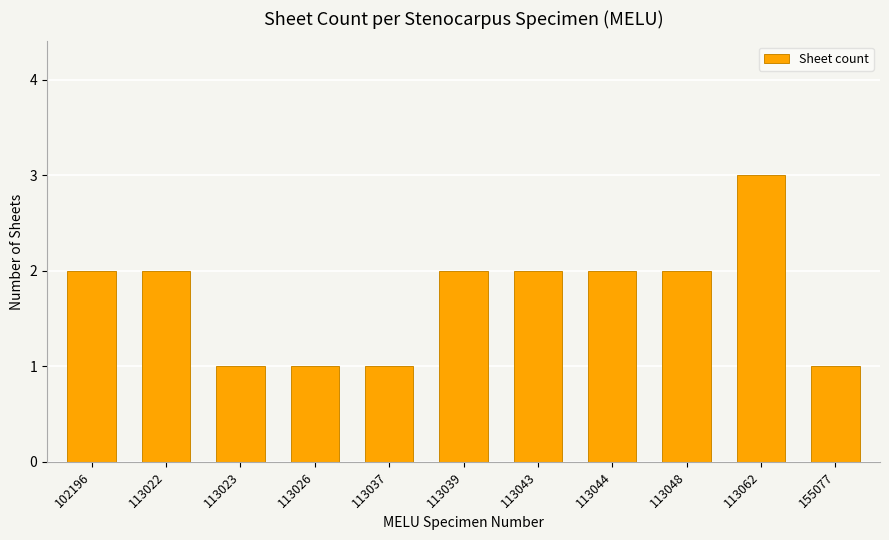

Reading left to right, what are all the values shown in this chart?

102196=2	113022=2	113023=1	113026=1	113037=1	113039=2	113043=2	113044=2	113048=2	113062=3	155077=1